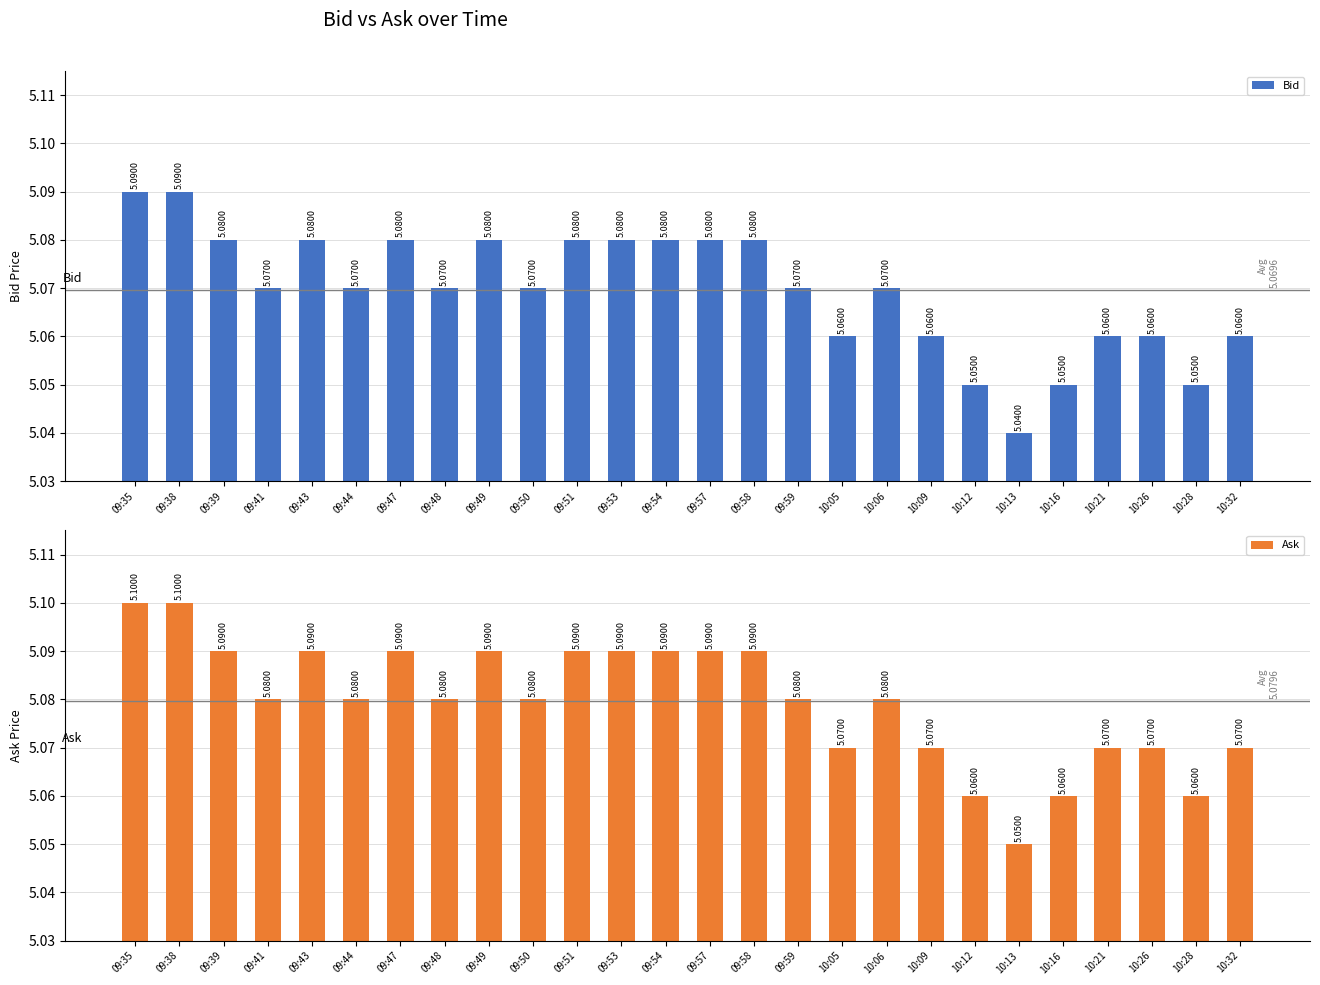

Does the chart contain any negative values?

No